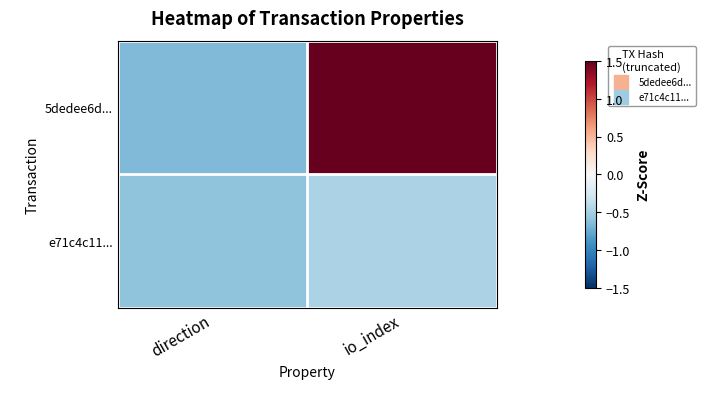

Between direction and io_index, which series saw the biggest shift?

5dedee6d...